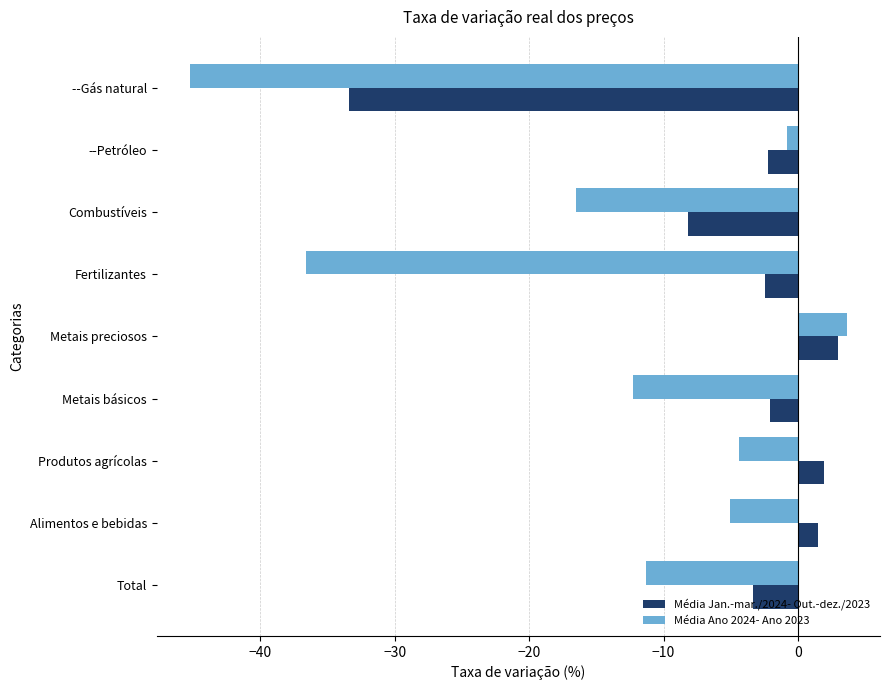

At which label is Média Jan.-mar./2024- Out.-dez./2023 closest to -15?

Combustíveis